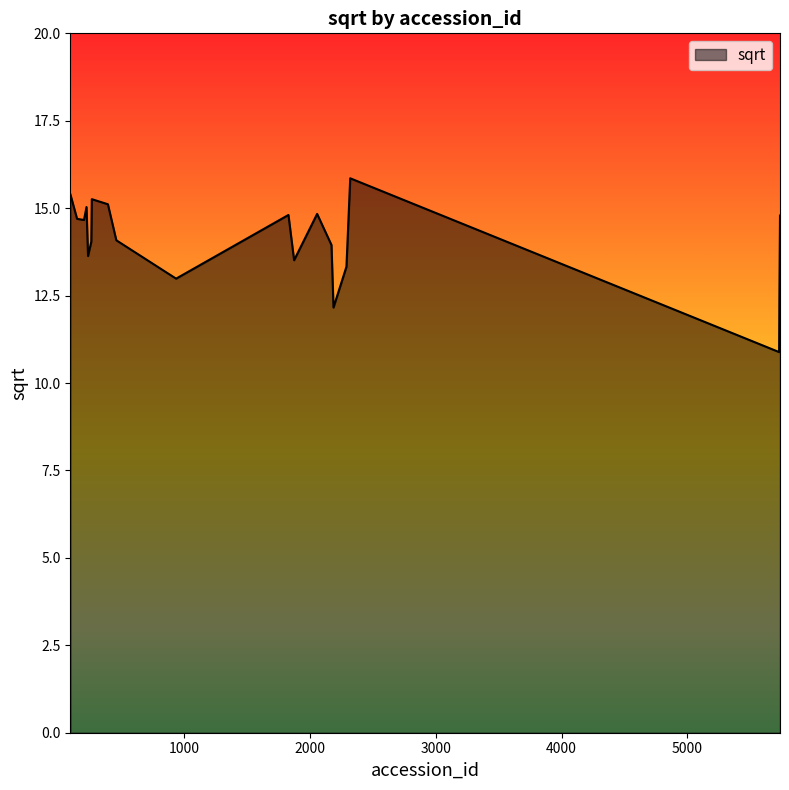

Does the chart have visible grid lines?

No